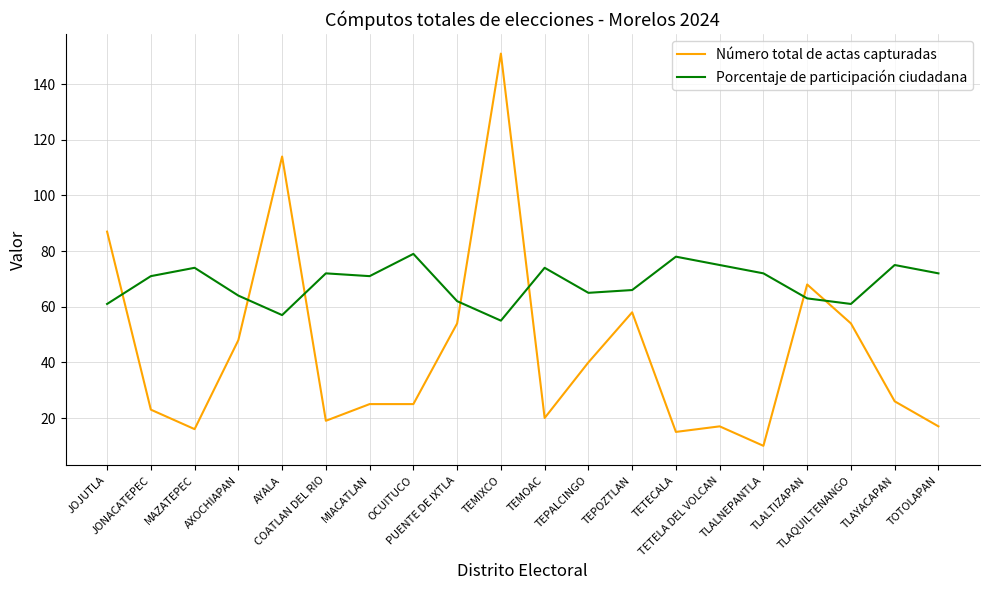

What is the average value of the Número total de actas capturadas series?

44